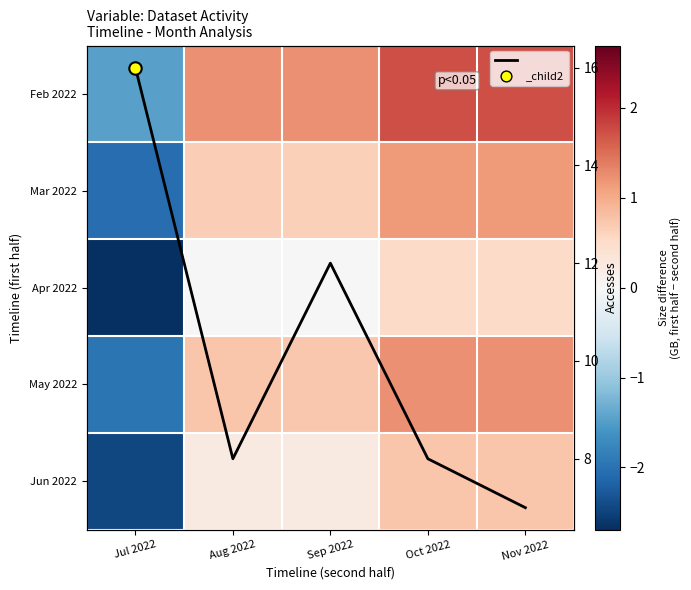

What is the highest value of the Accesses (first 5 months) series?

16.0